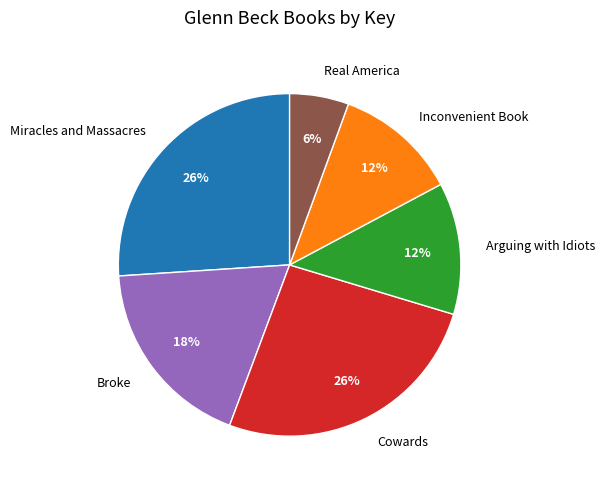

To the nearest percent, what percentage of the pie is Arguing with Idiots?

12%